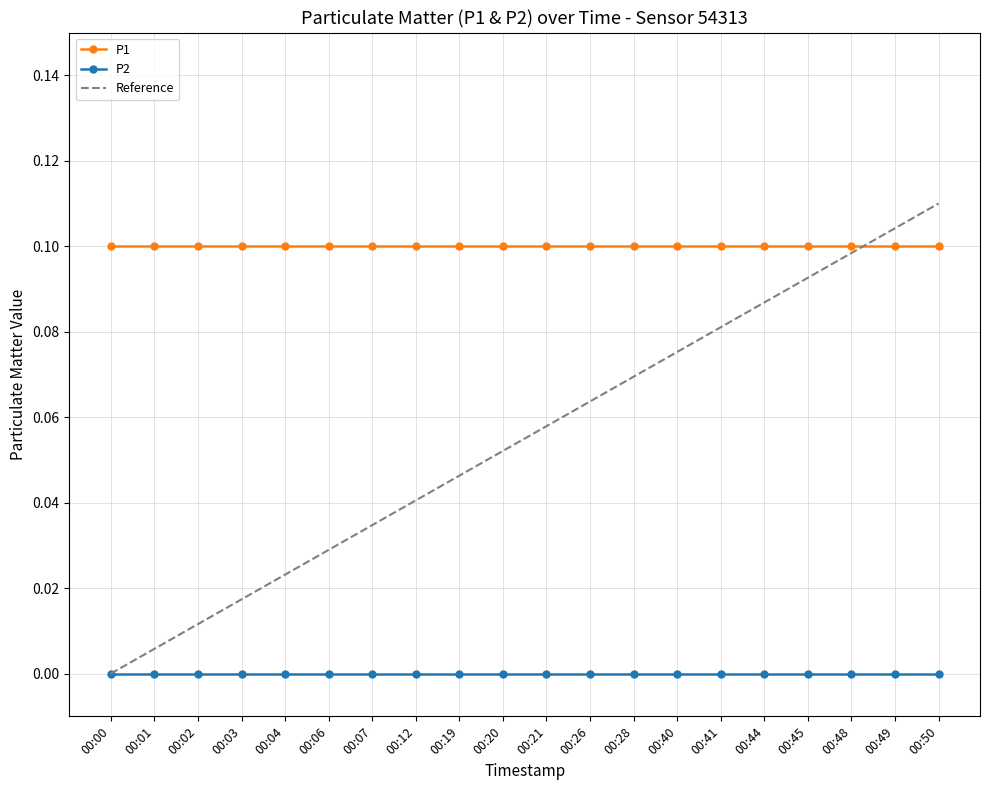

At which label does P1 reach its peak?

00:00